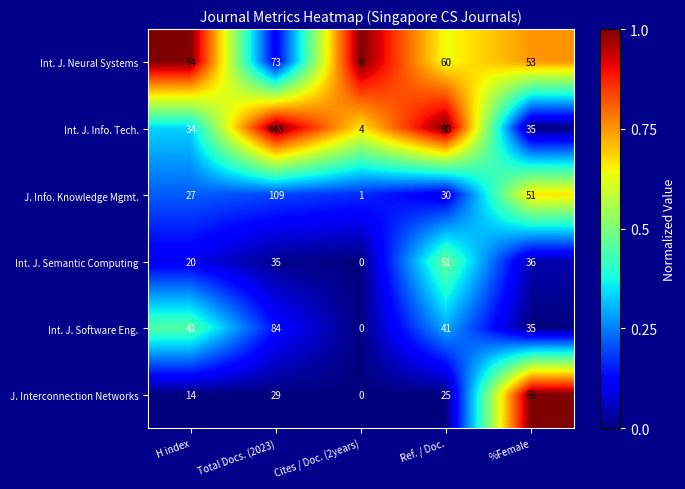

Read the Int. J. Software Eng. value at Total Docs. (2023).

84